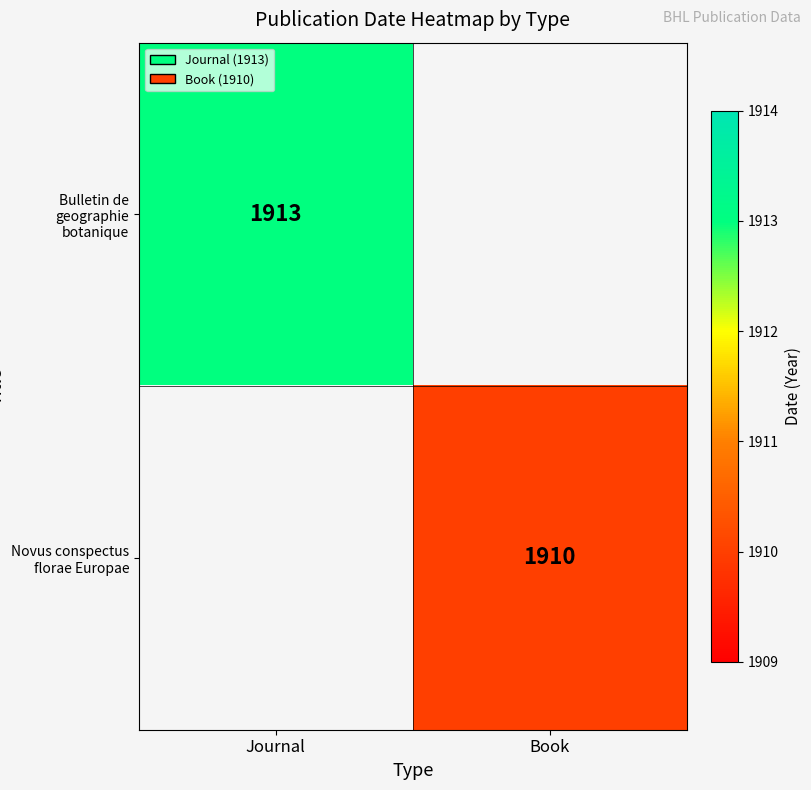

True or false: Bulletin de geographie botanique has a value of 2672 at Journal.

False